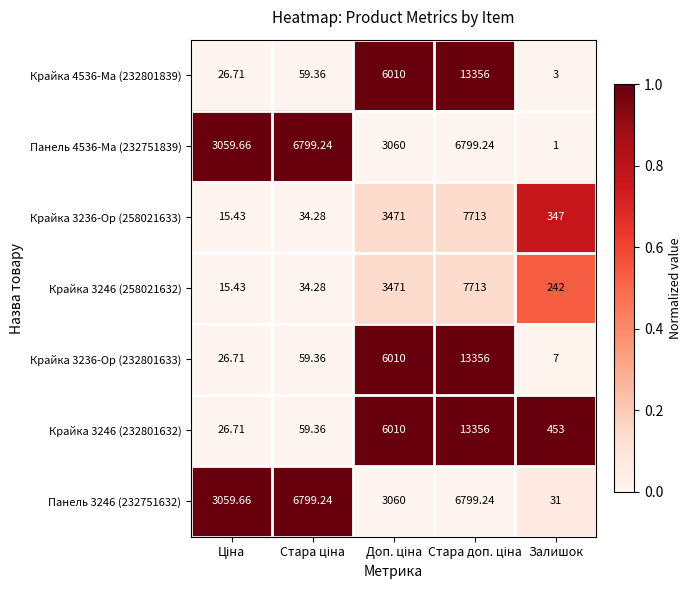

Count the number of data series in this chart.

7